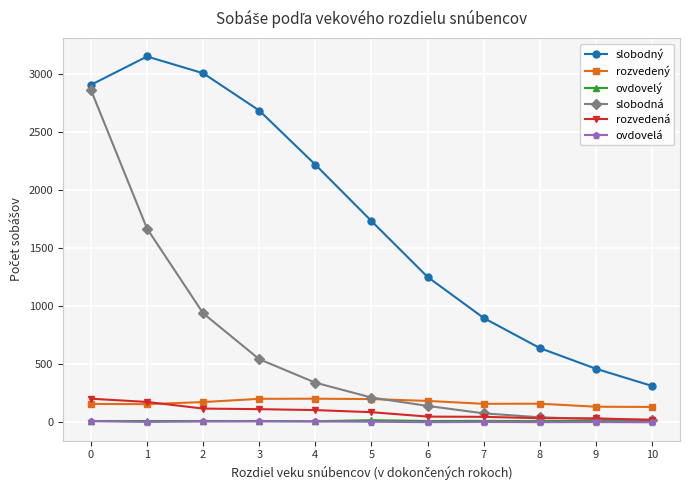

True or false: ovdovelá has more than 0 points higher than both neighbors.

True